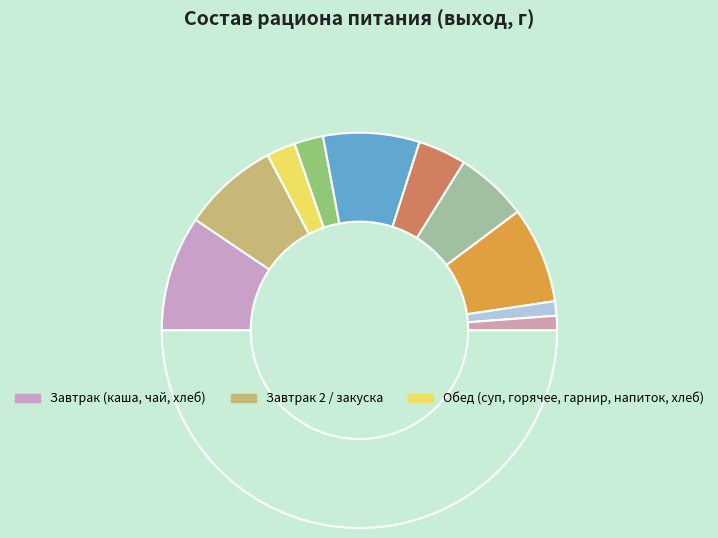

Is there a majority slice in this chart?

No